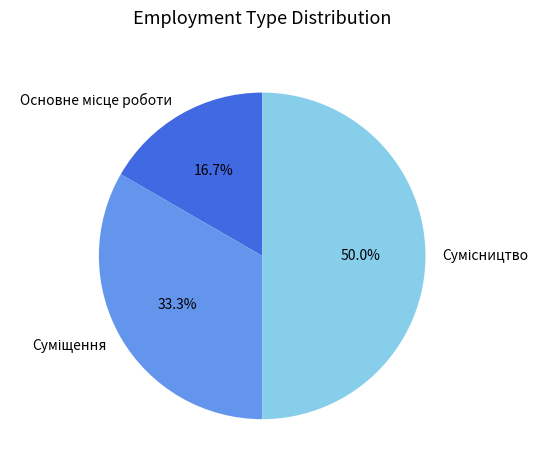

How many slices are in this pie chart?

3